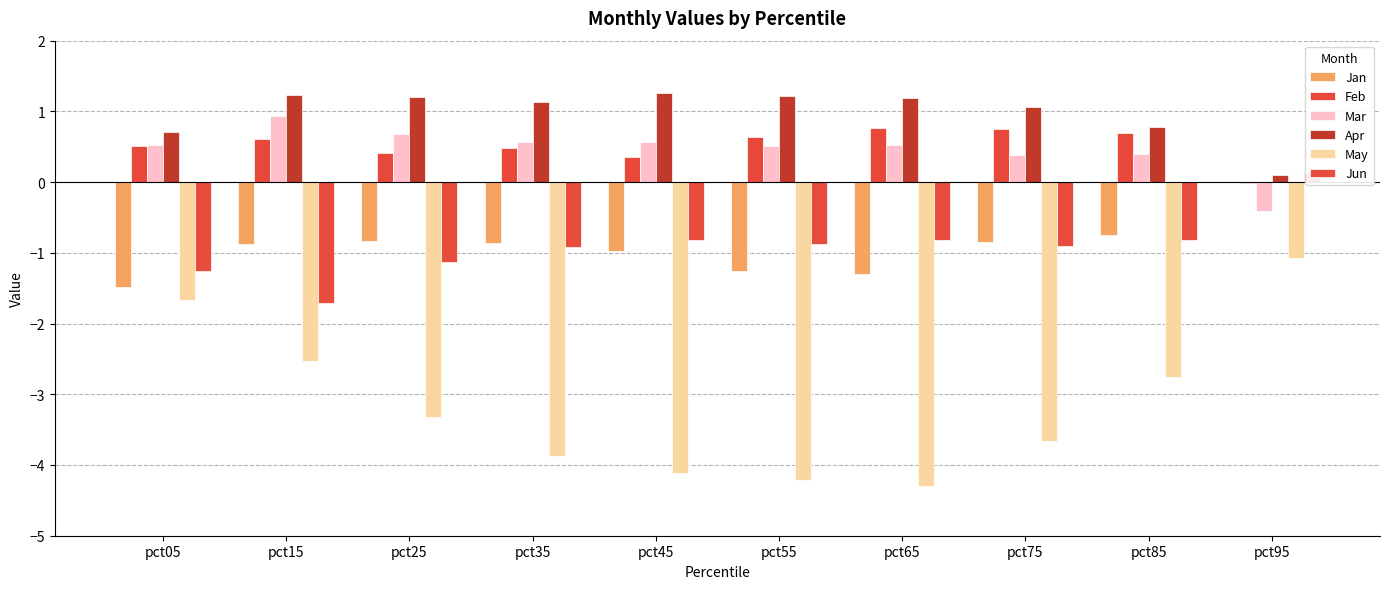

What is the difference between the maximum and second lowest values in the Jan series?

1.3